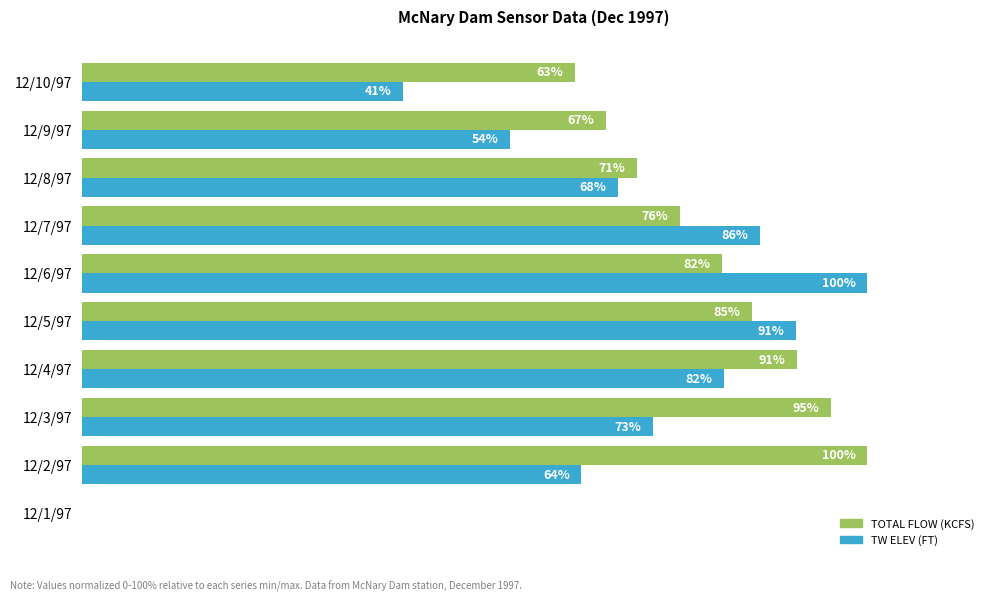

Which series changed the most between 12/2/97 and 12/5/97?

TW ELEV (FT)